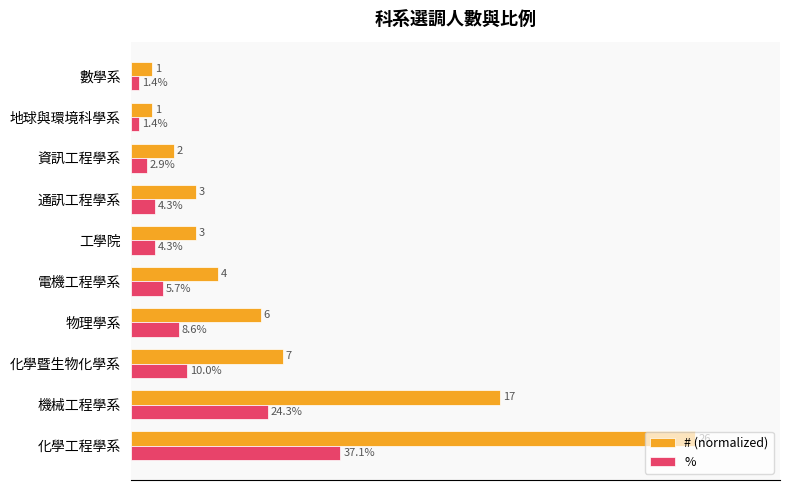

Which series has the largest range (max minus min)?

# (normalized)